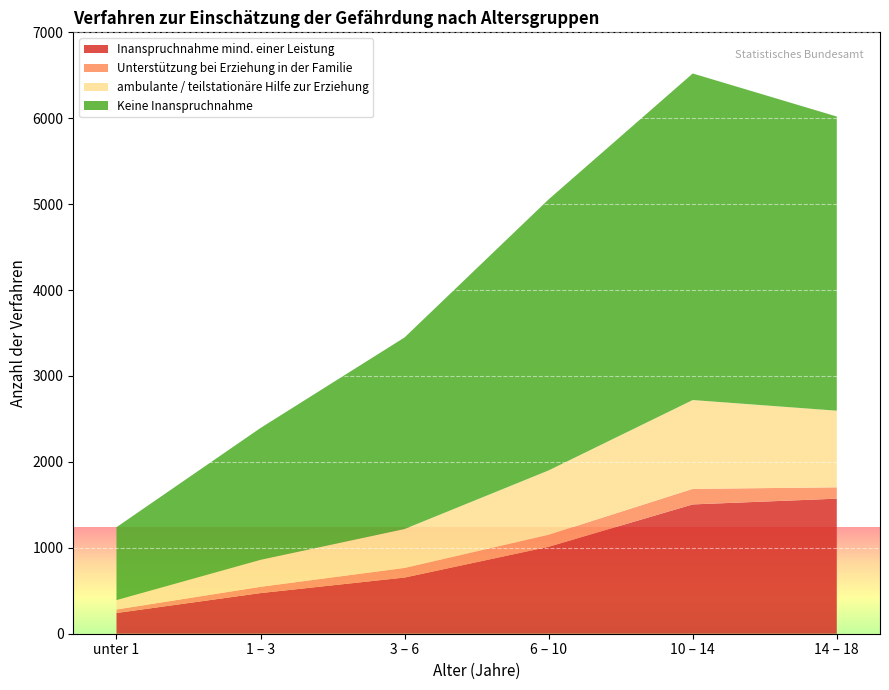

Reading right to left, extract all data points from this chart.

Inanspruchnahme mind. einer Leistung: 14 – 18=1572	10 – 14=1505	6 – 10=1012	3 – 6=654	1 – 3=473	unter 1=241
Unterstützung bei Erziehung in der Familie: 14 – 18=132	10 – 14=181	6 – 10=140	3 – 6=112	1 – 3=73	unter 1=41
ambulante / teilstationäre Hilfe zur Erziehung: 14 – 18=892	10 – 14=1034	6 – 10=749	3 – 6=453	1 – 3=314	unter 1=109
Keine Inanspruchnahme: 14 – 18=3424	10 – 14=3801	6 – 10=3155	3 – 6=2230	1 – 3=1535	unter 1=849